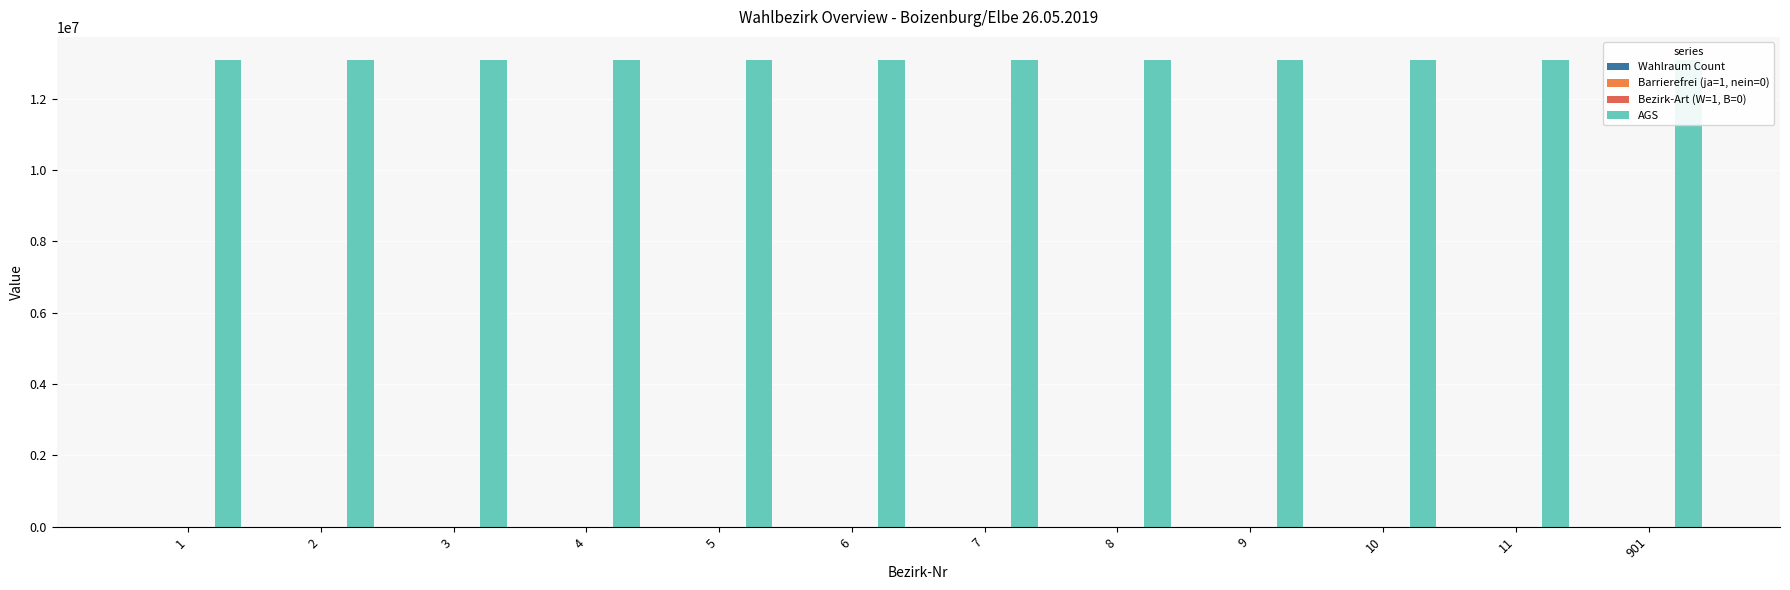

Count the number of data series in this chart.

4